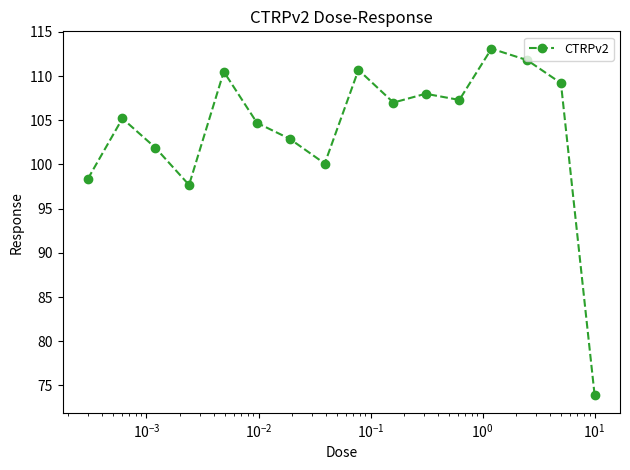

What is the value of the 8th point from the left?

100.1